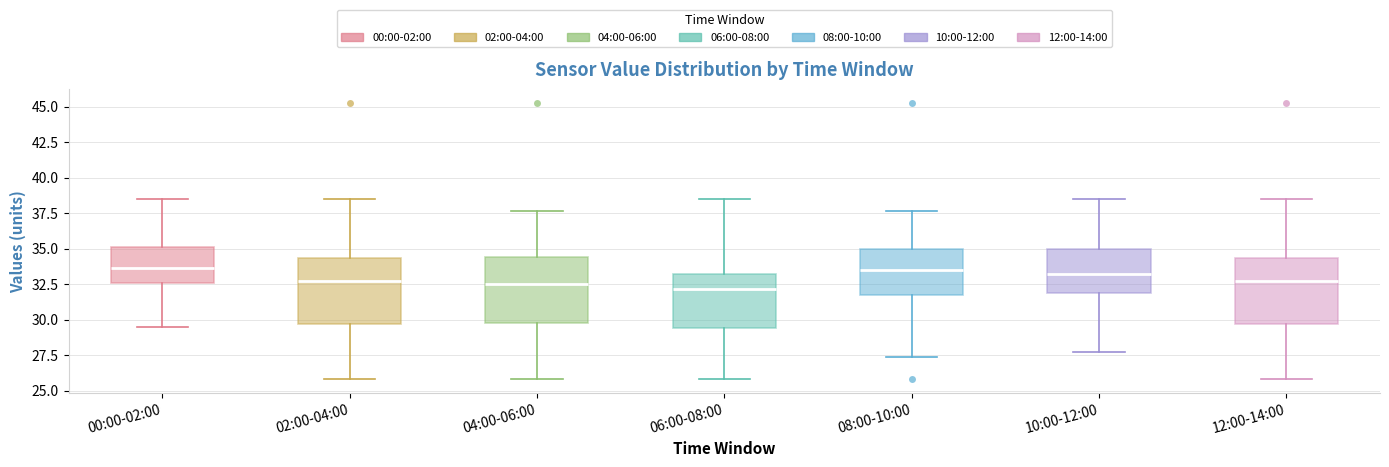

Where is the lower edge of the box for 00:00-02:00 on the y-axis? The values are not printed on the chart, so give them approximately, as read against the axis.

32.5